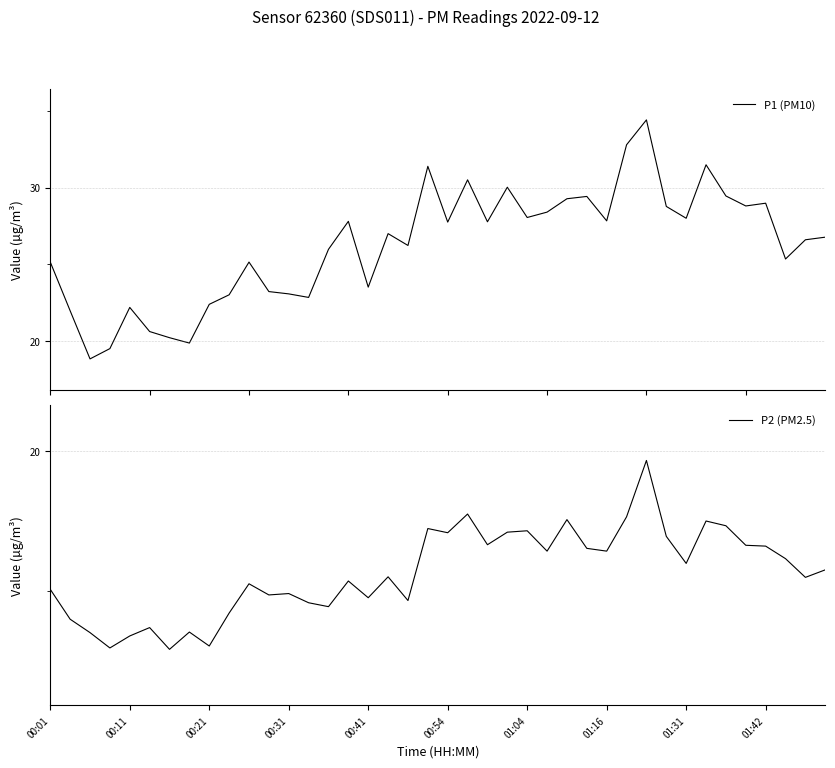

What are all the series names shown in the legend?

P1 (PM10), P2 (PM2.5)